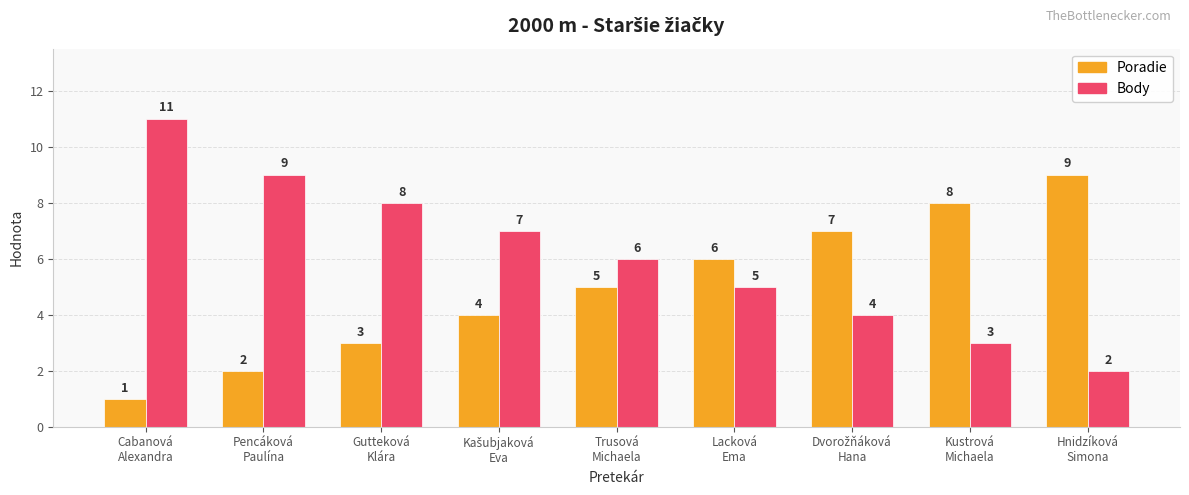

What is the total value across all series at Trusová
Michaela?

11